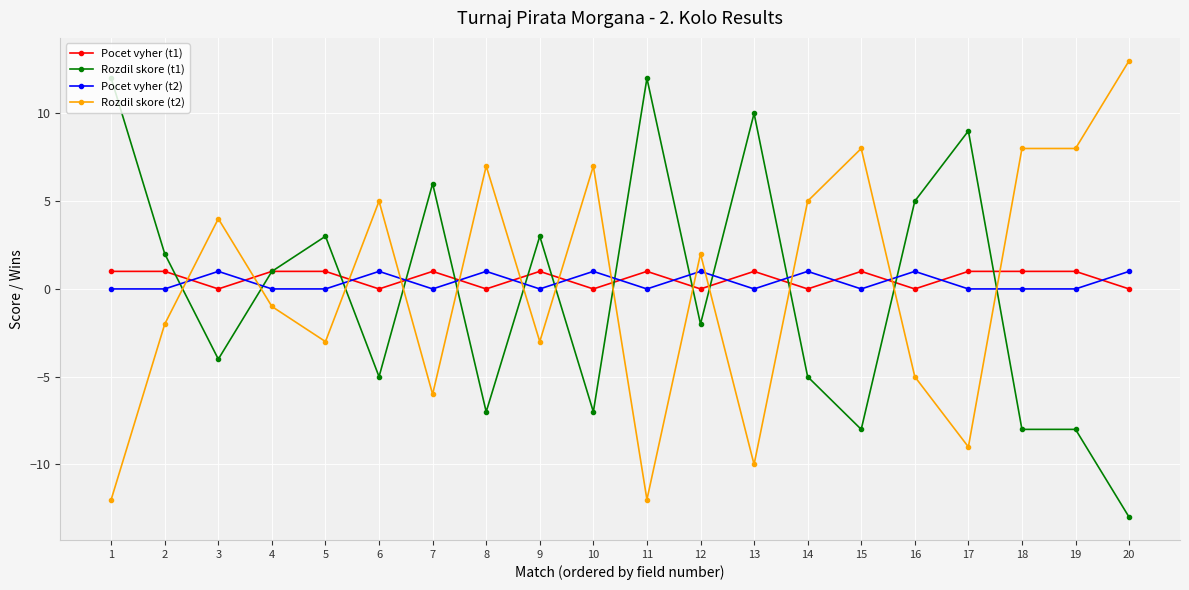

List the series in order of their overall mean, highest first.

Pocet vyher (t1), Pocet vyher (t2), Rozdil skore (t2), Rozdil skore (t1)